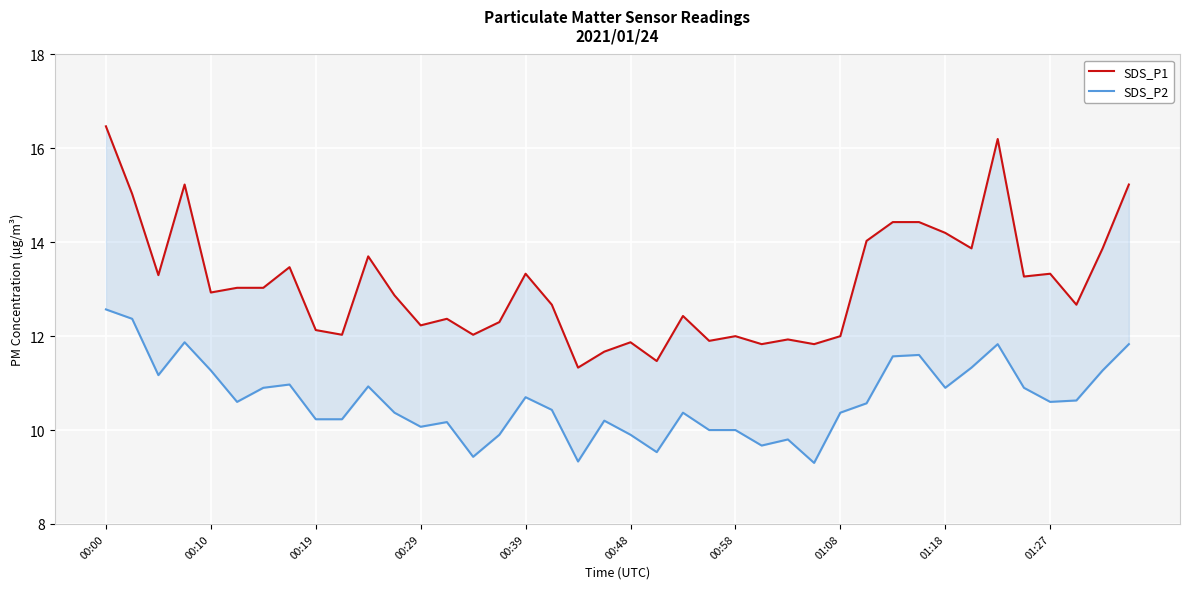

What is the minimum value shown in the chart?

9.3